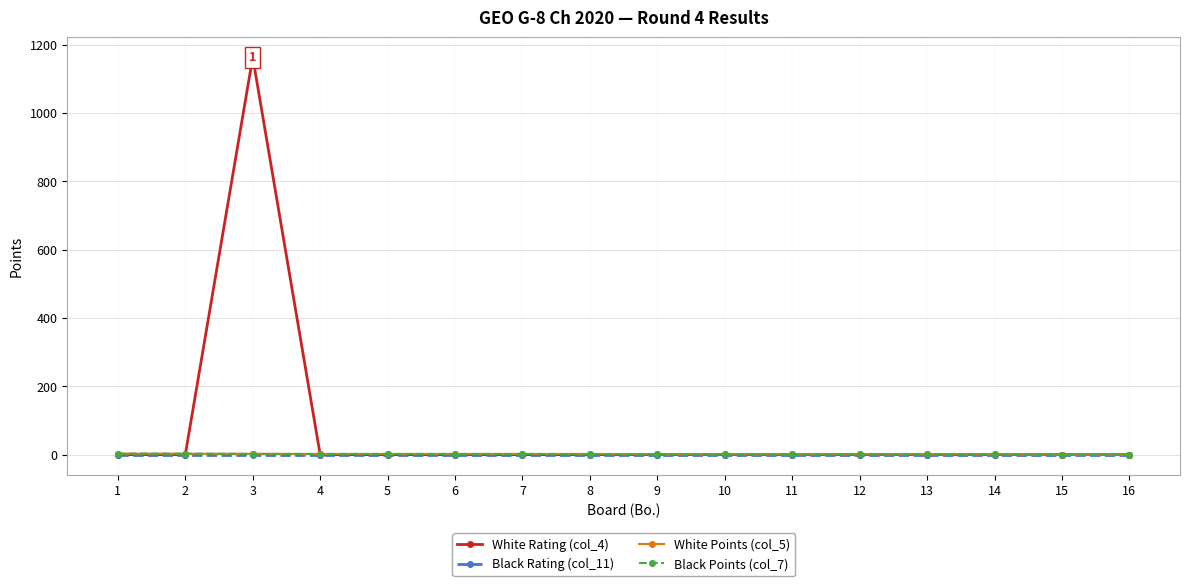

True or false: White Rating (col_4) has more than 0 points higher than both neighbors.

True